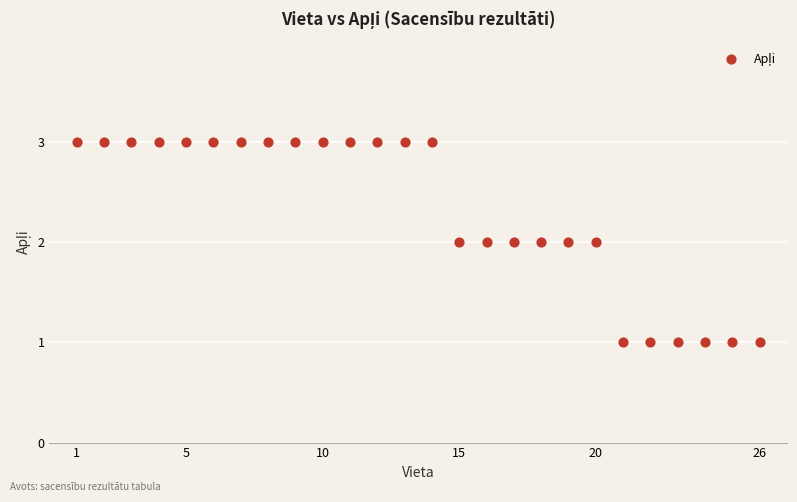

What is the range of X values (max minus min)?

25